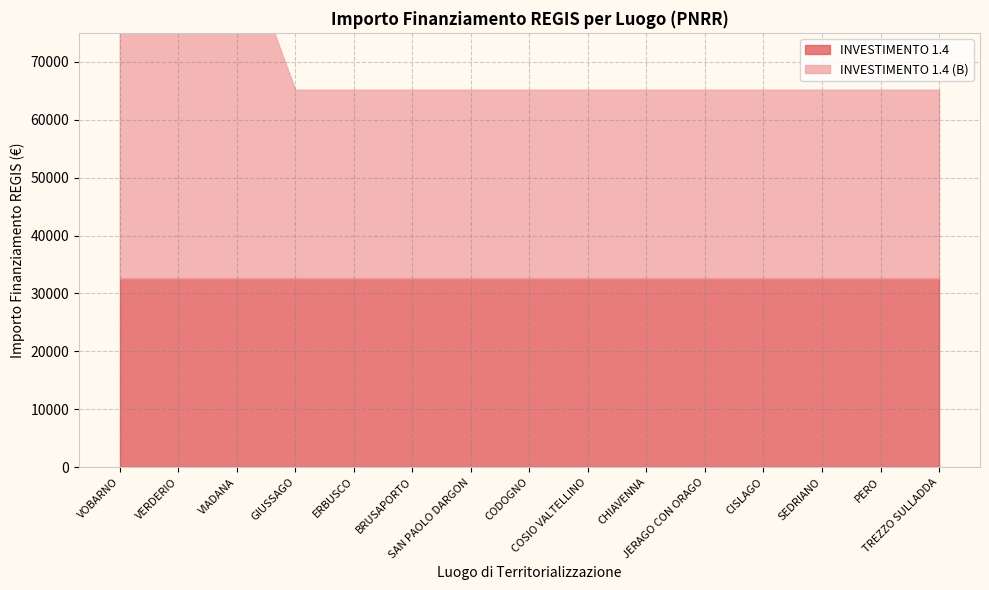

Which series has the largest total across all categories?

INVESTIMENTO 1.4 (B)